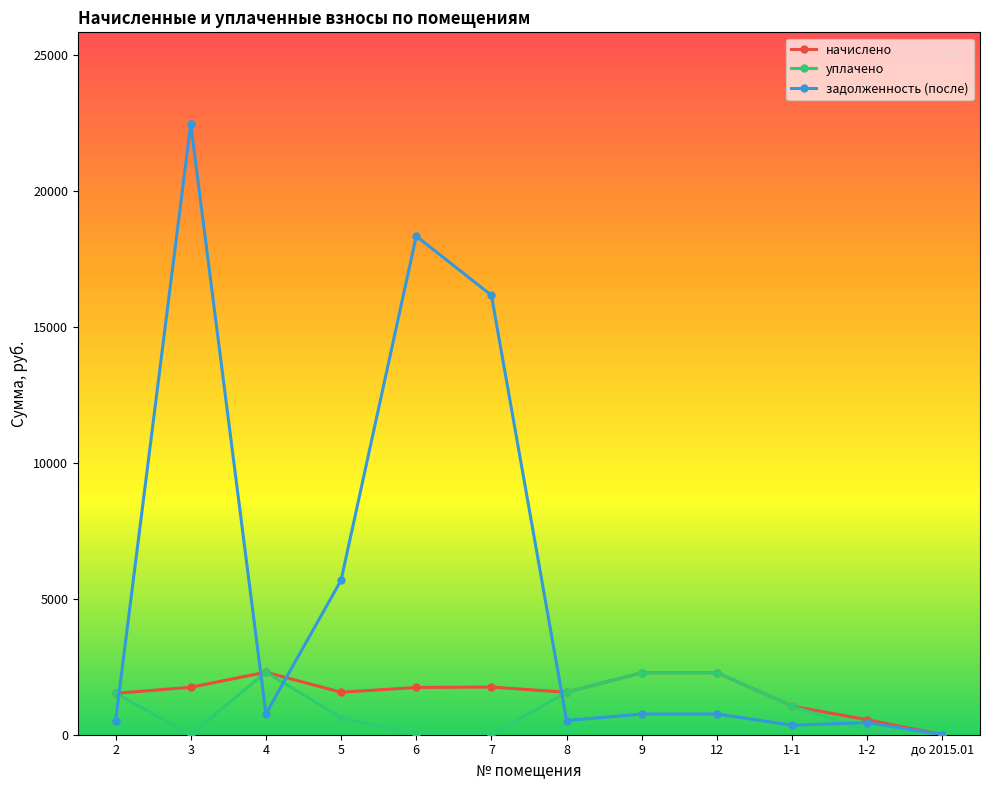

At which category does задолженность (после) reach its first local peak?

3